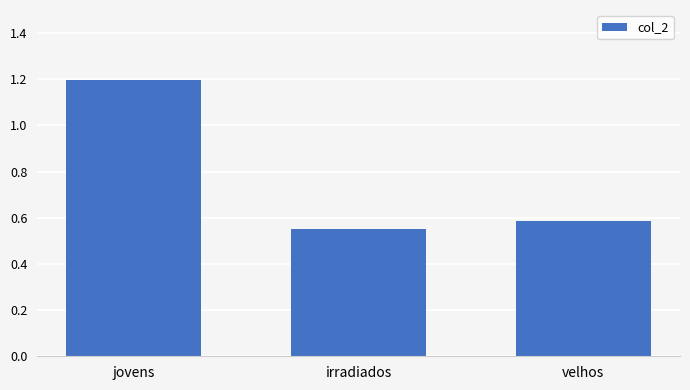

List the labels in order of value, largest first.

jovens, velhos, irradiados